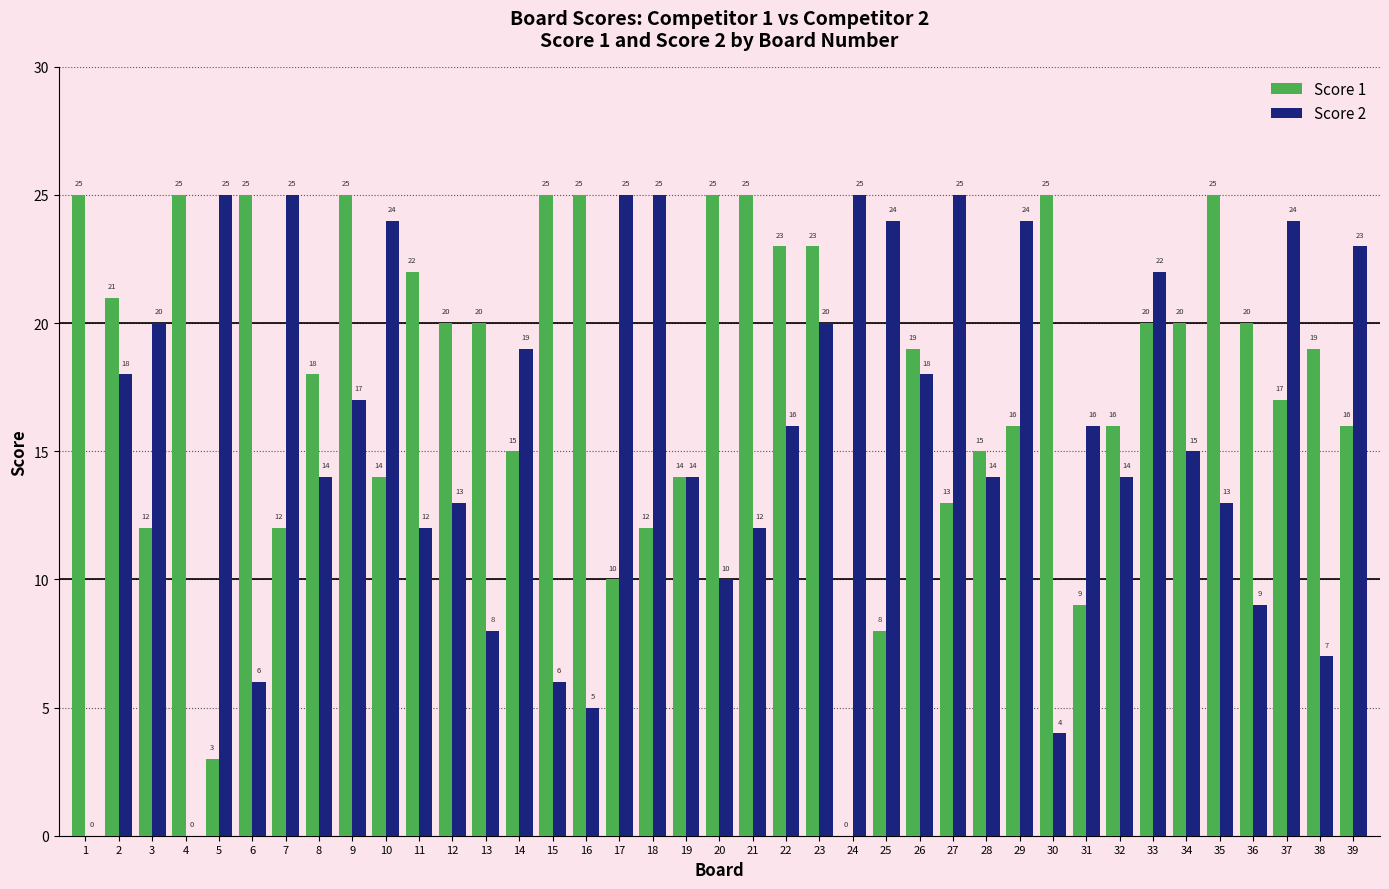

What is the approximate value of Score 2 at 28, to the nearest 10?

10